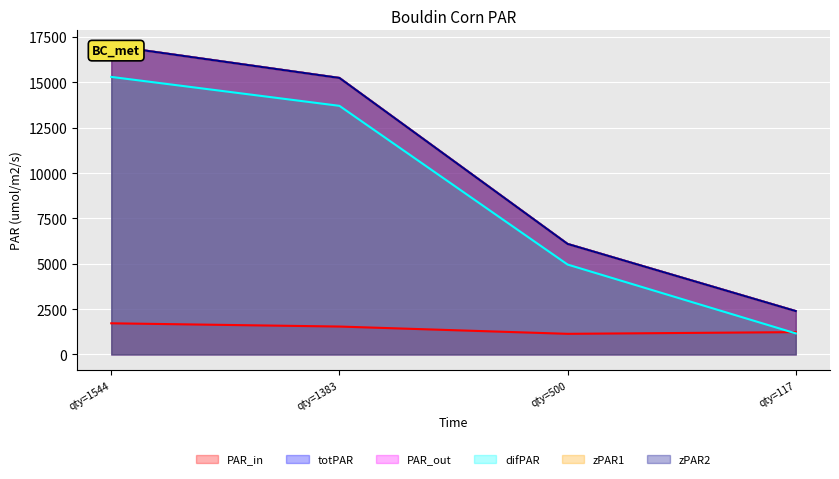

At which label does difPAR reach its peak?

qty=1544